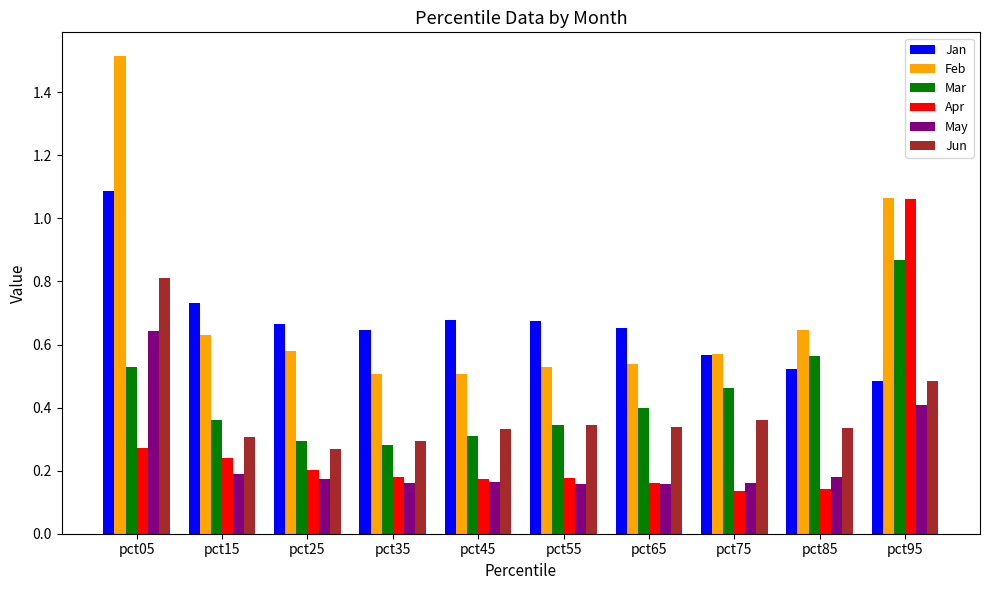

Where is Jan nearest to the value 0?

pct95